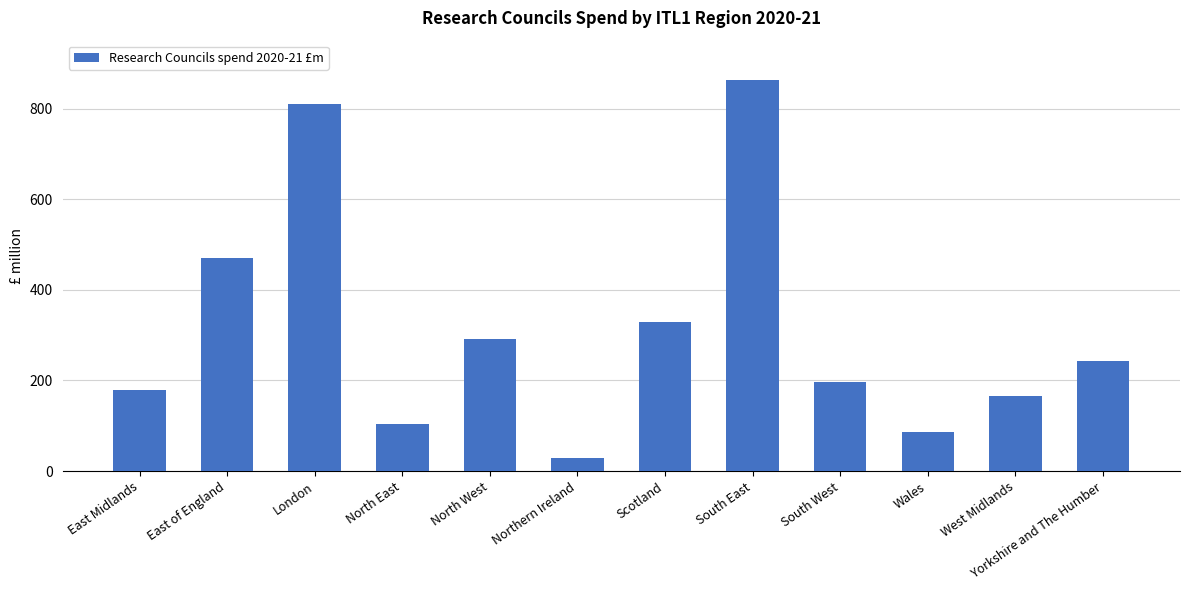

What is the greatest value displayed?

862.7